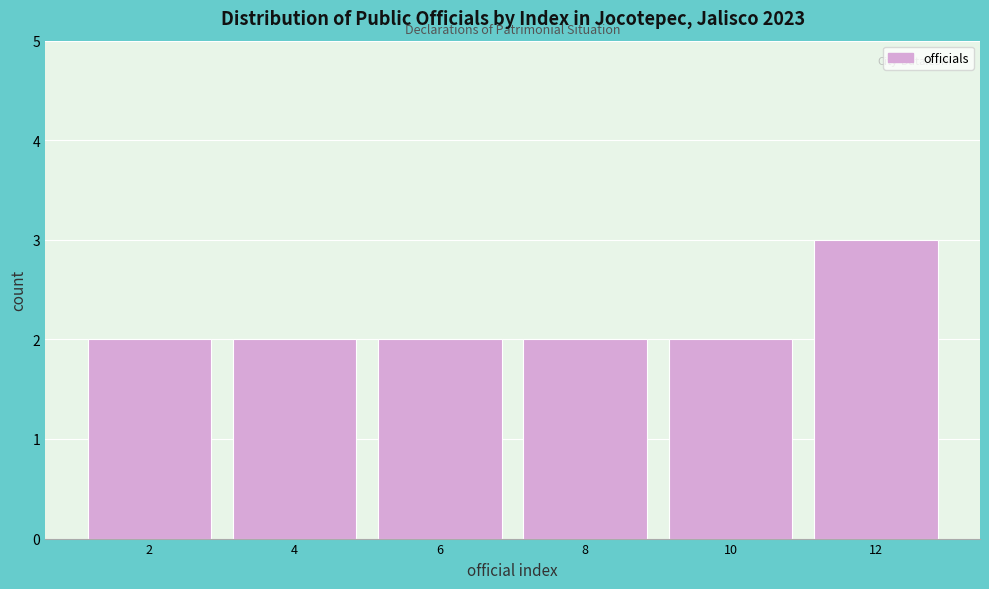

Over which range of the x-axis is the bar tallest?

11 to 13